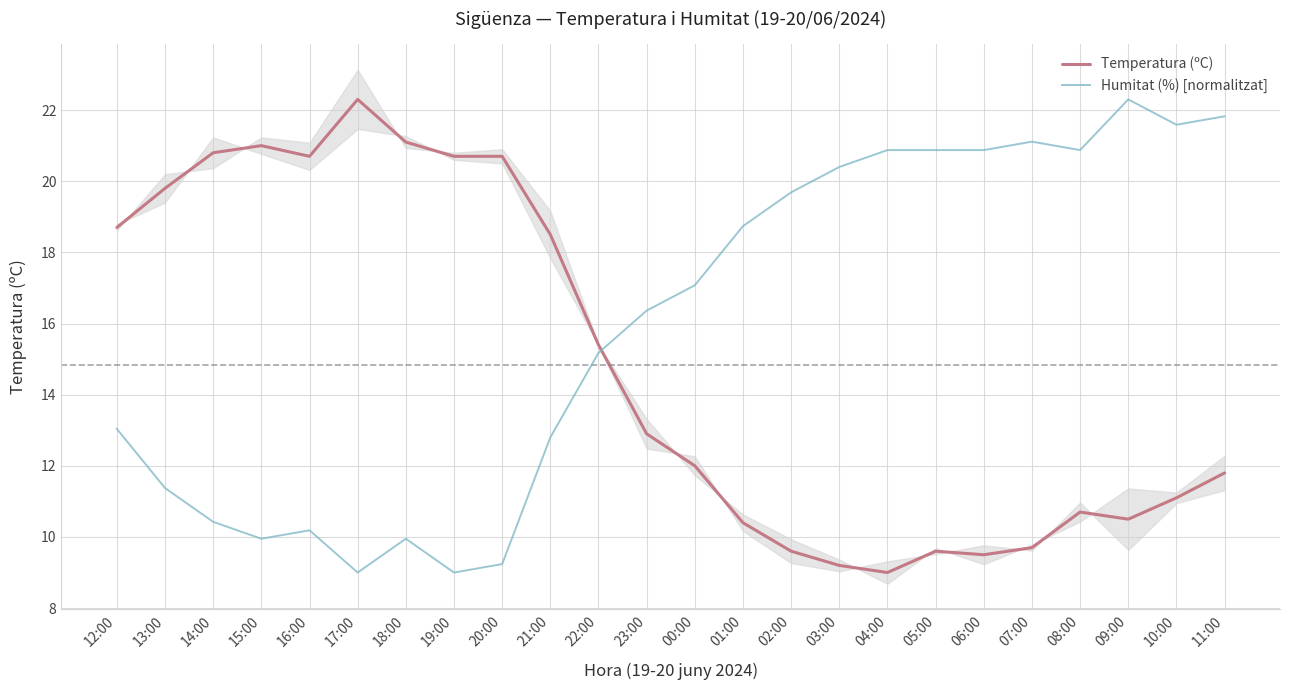

How many times do Humitat (%) [normalitzat] and Temperatura (ºC) cross each other?

1